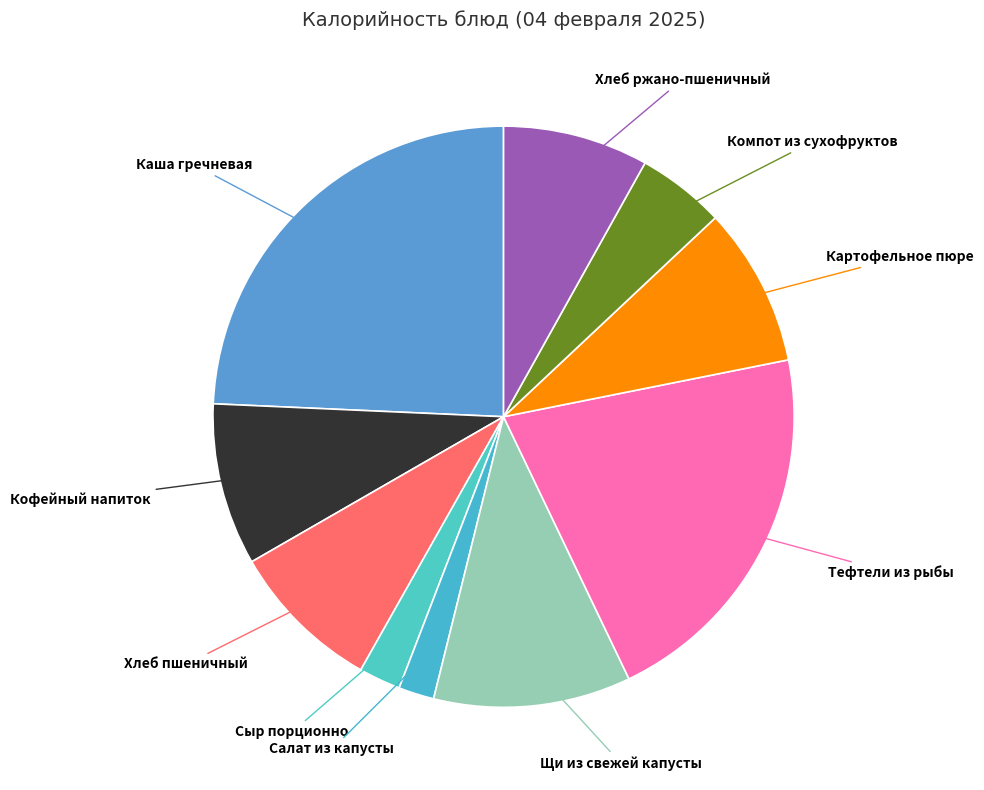

Count the number of slices in the pie.

10